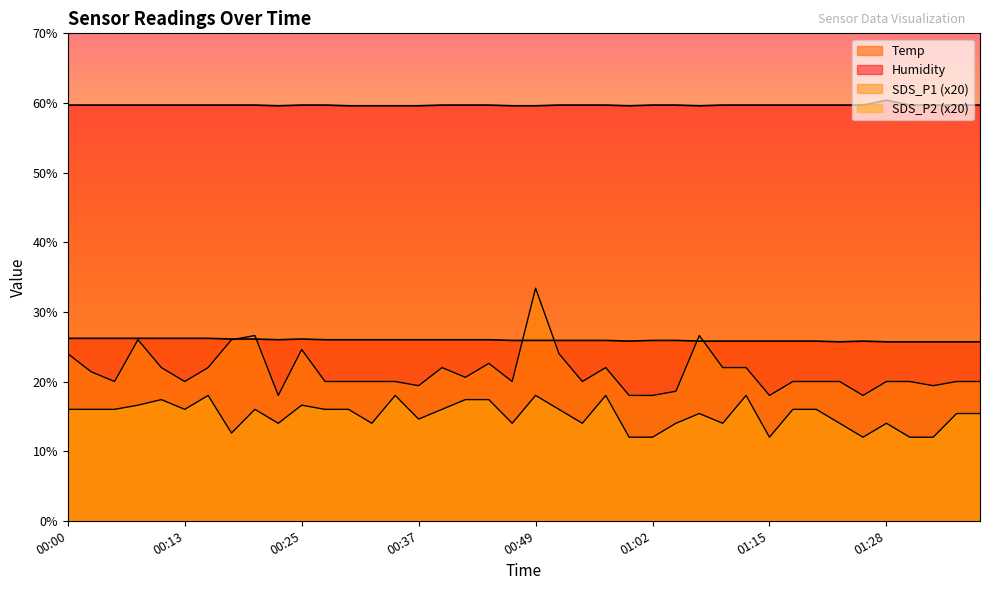

The Temp series shows 26.0 at 00:37. True or false?

True